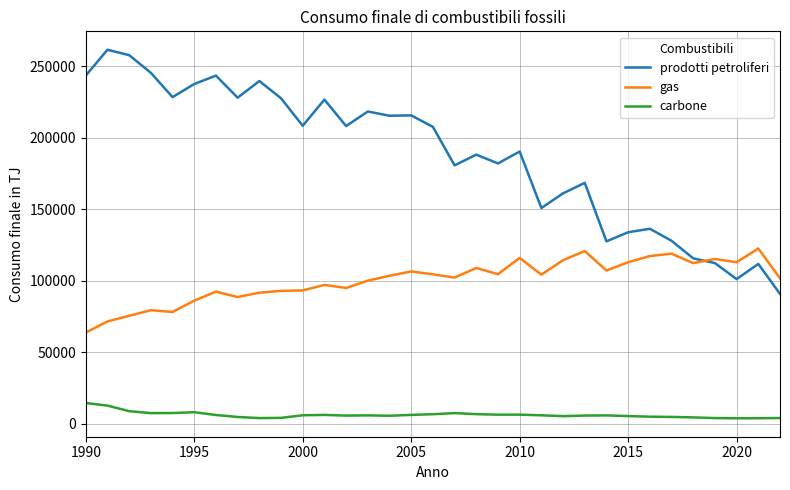

What is the greatest value displayed?

261650